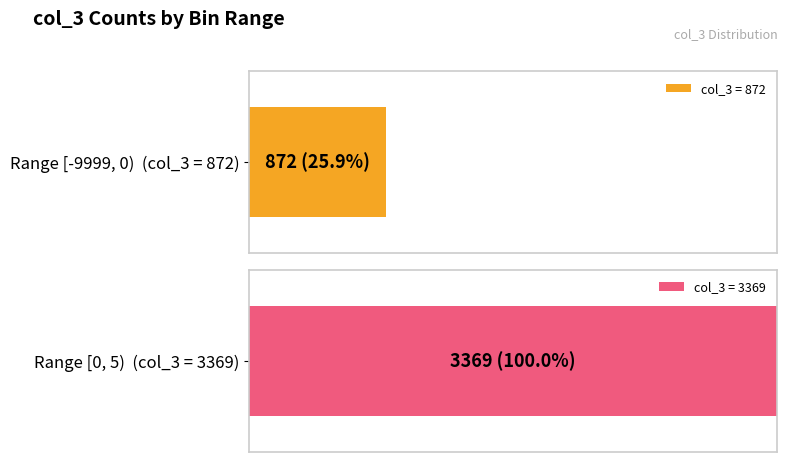

Is it true that col_1 equals -4.3 at 872?

False